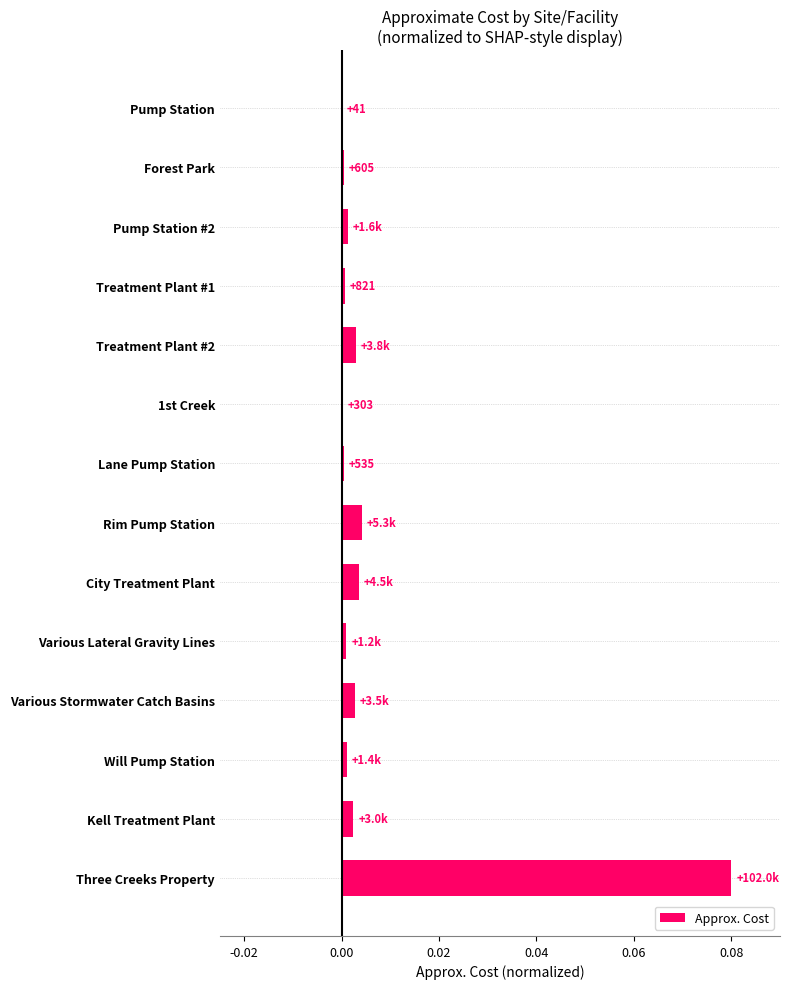

The value at Rim Pump Station is 0.0. True or false?

True